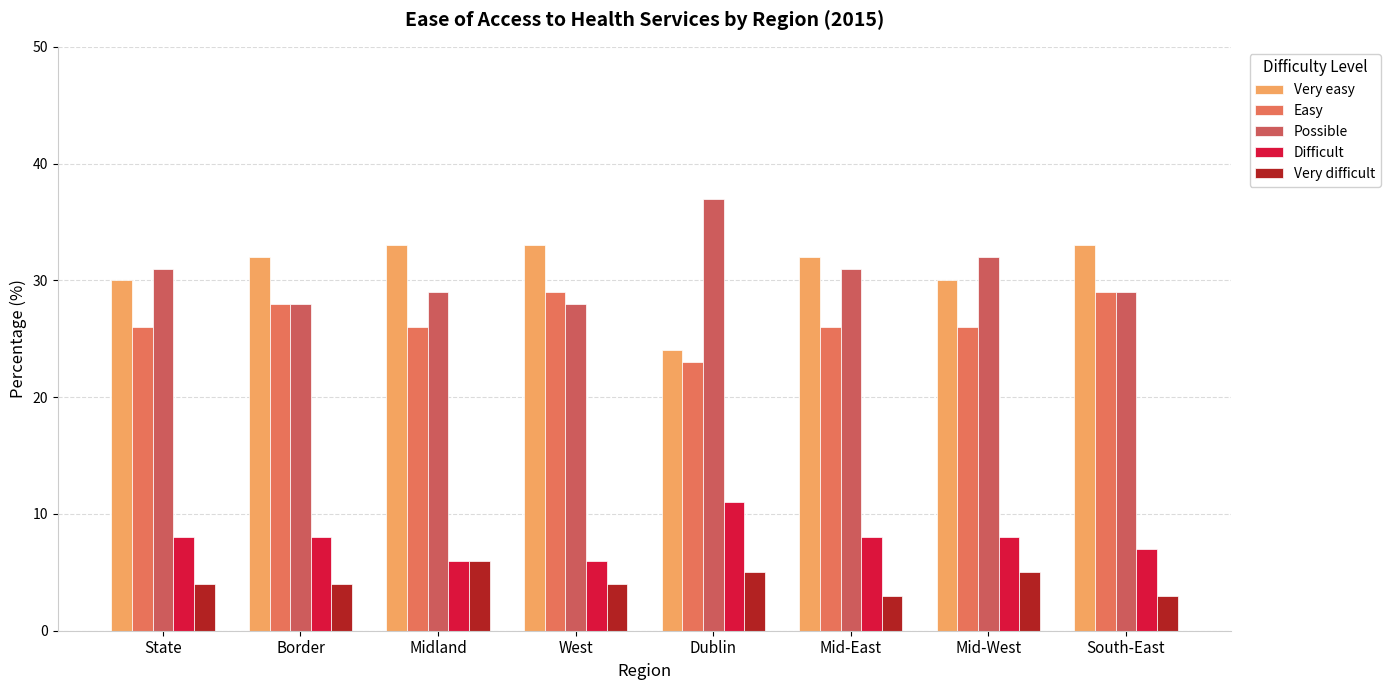

Does the chart contain stacked bars?

No